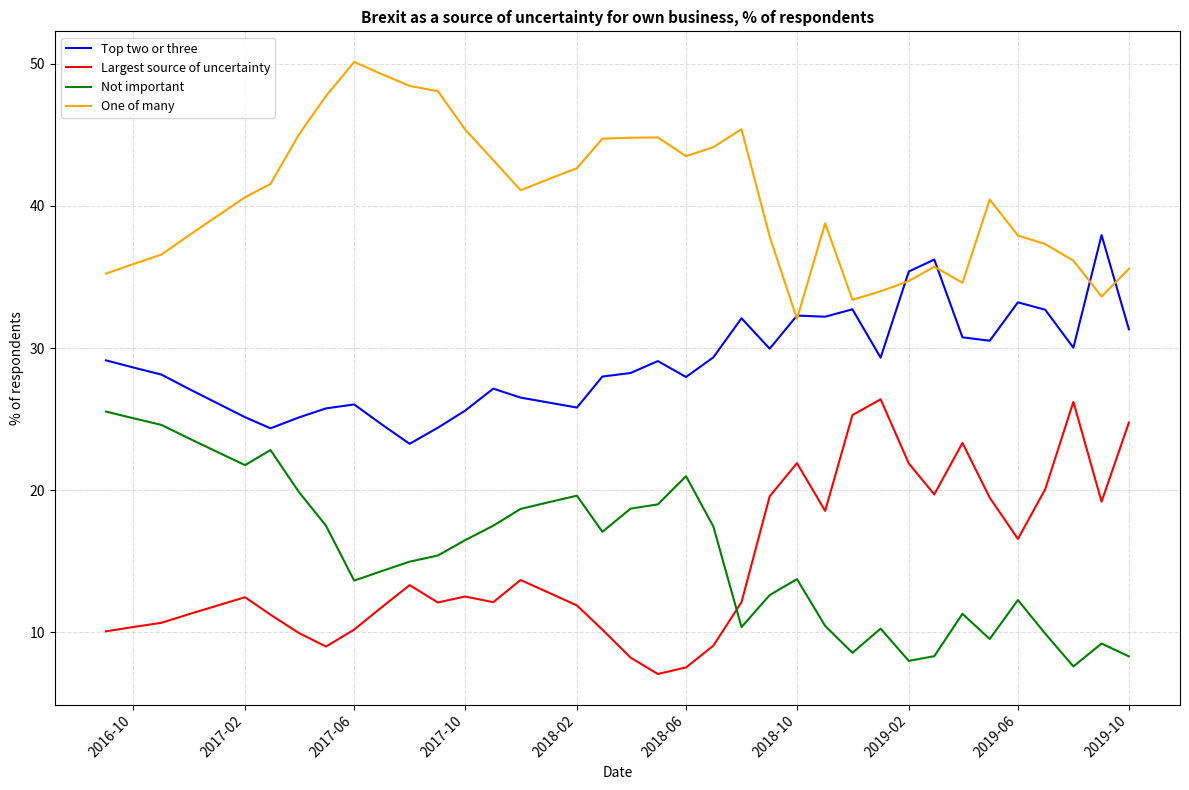

What is the difference between the maximum and minimum values in the One of many series?

18.1